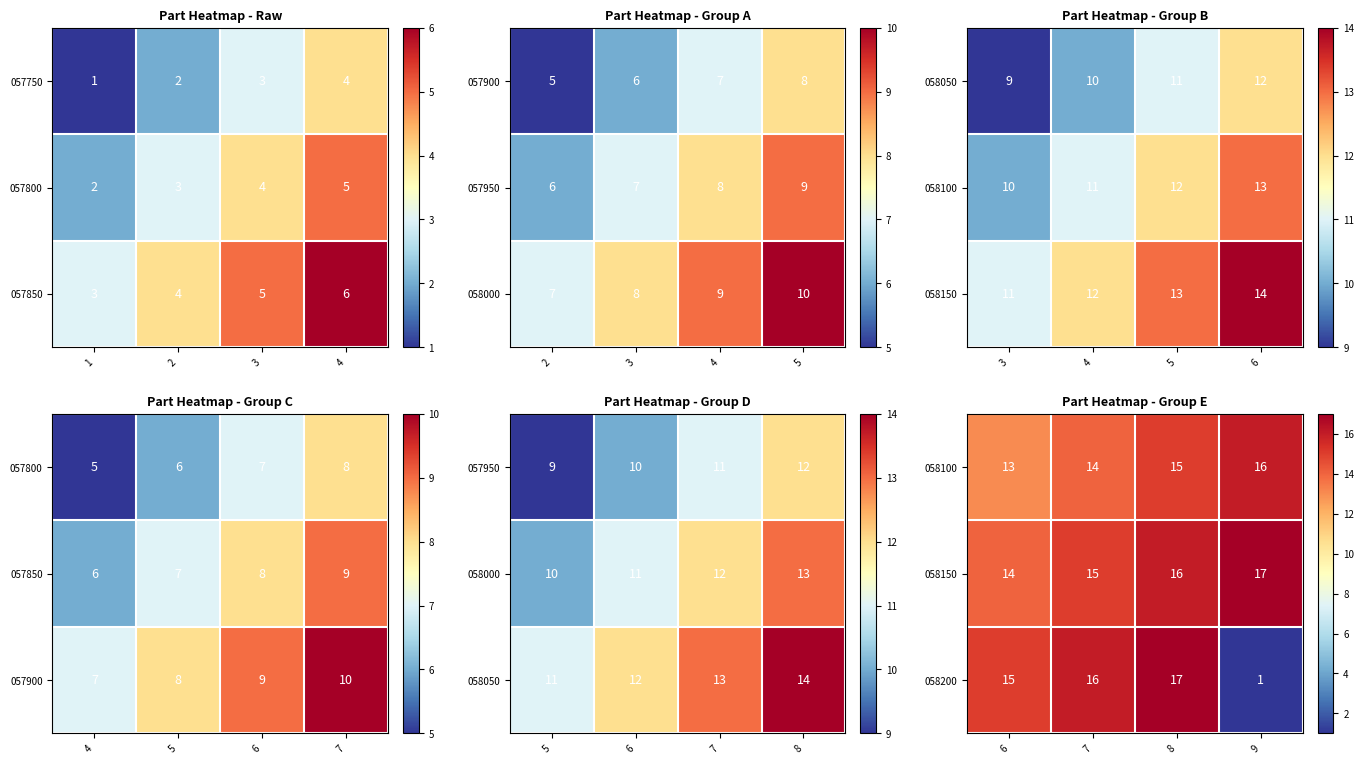

What is the highest value of the 058200 series?

17